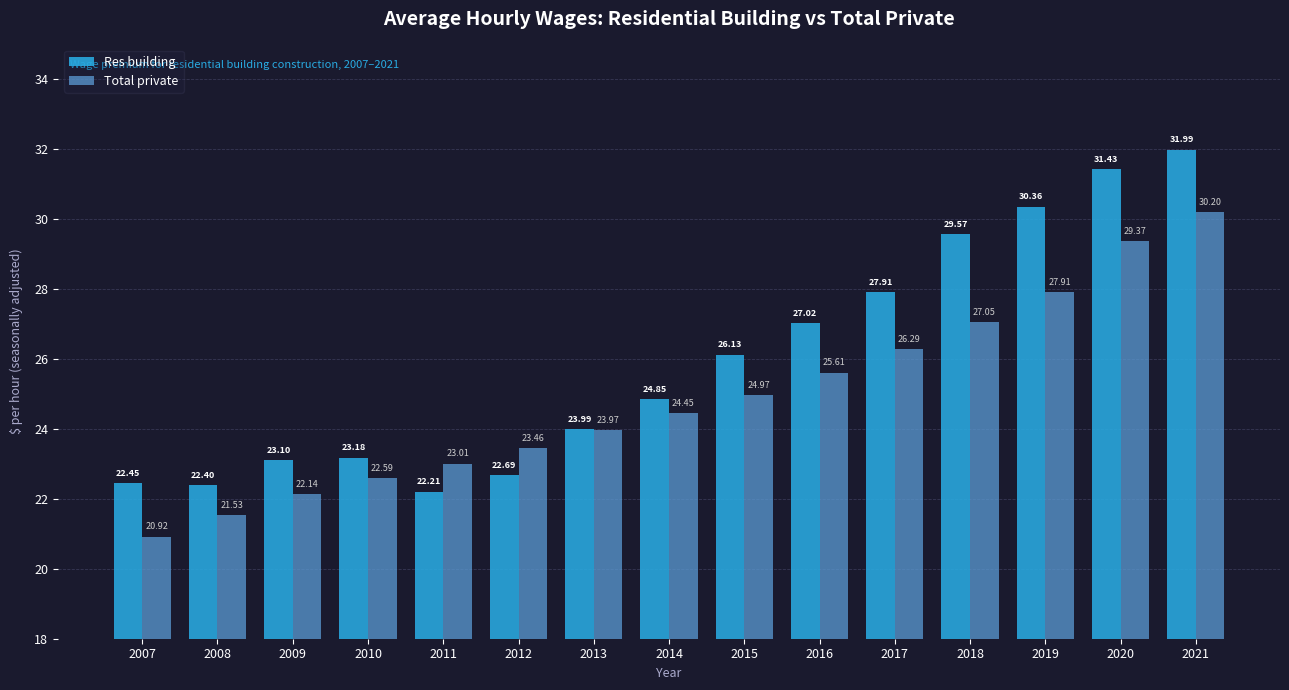

What is the average value of the Total private series?

24.9